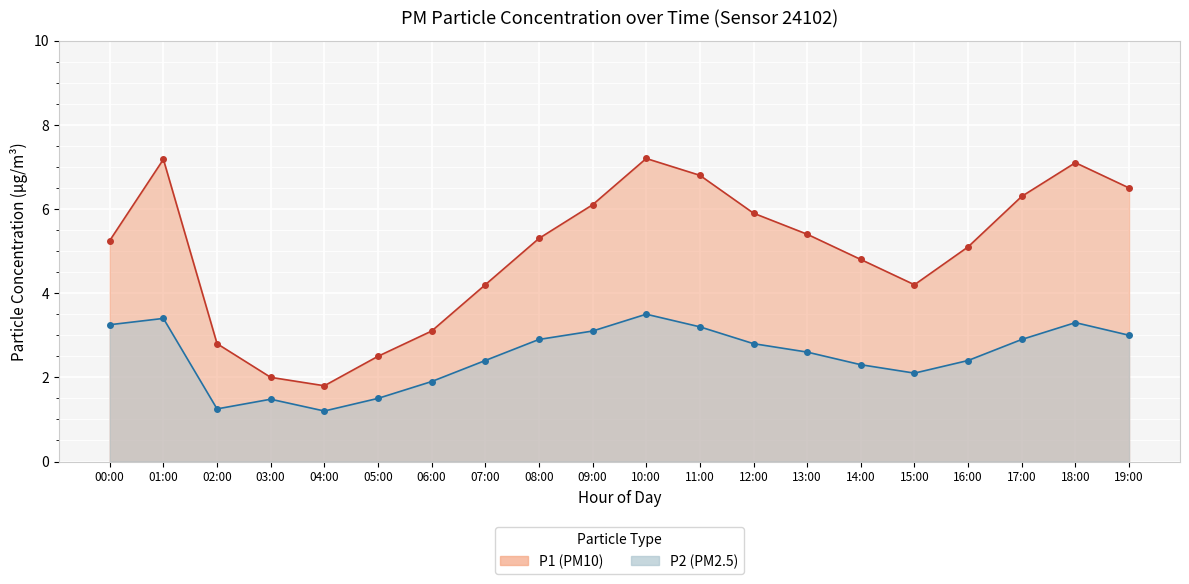

What is the average value of the P1 series?

5.0